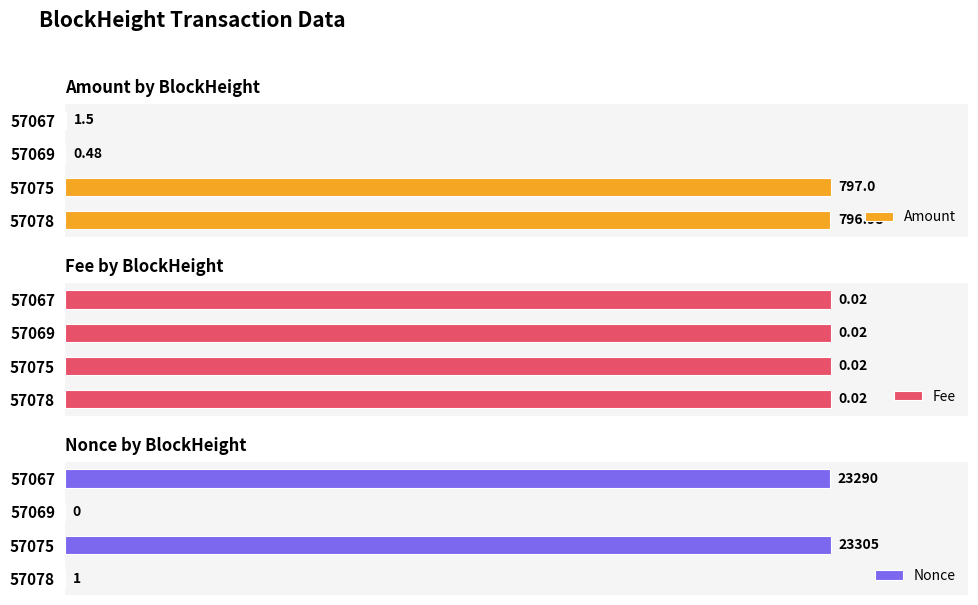

What are all the series names shown in the legend?

Amount, Fee, Nonce